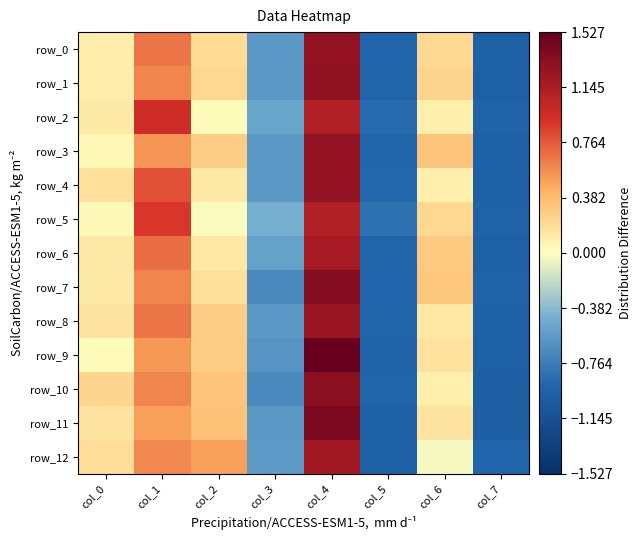

Which series has the largest total across all categories?

row_3